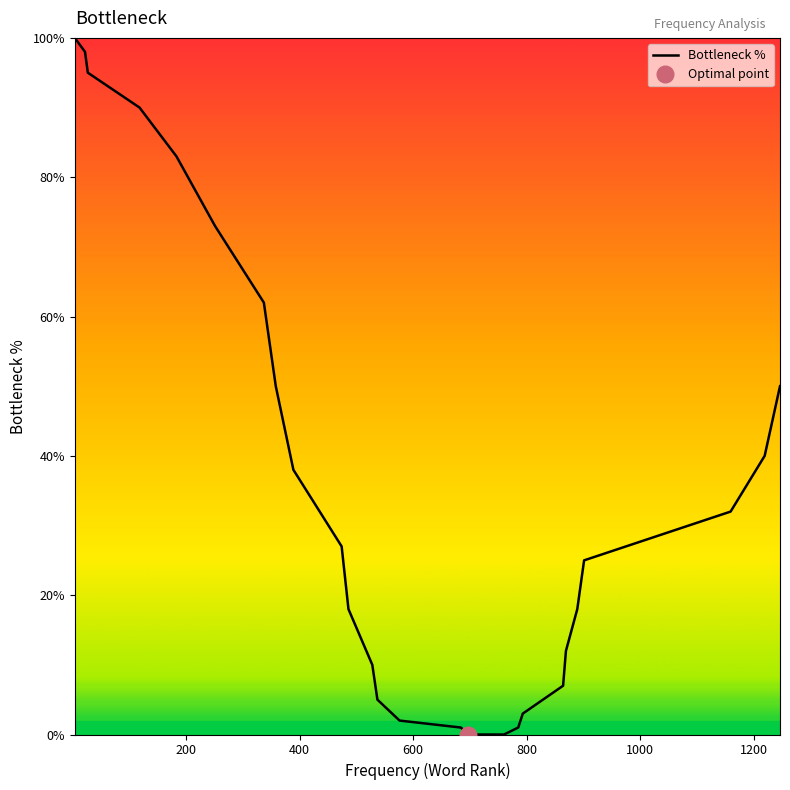

What is the greatest value displayed?

100